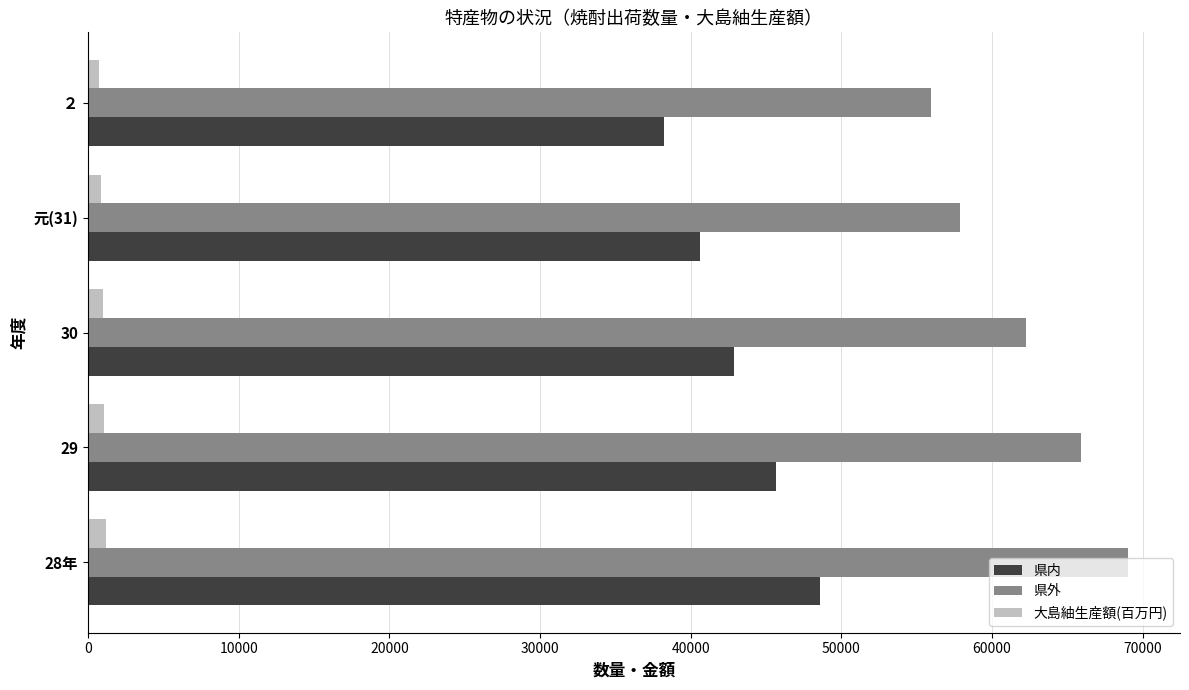

What is the difference between the second highest and minimum values in the 大島紬生産額(百万円) series?

332